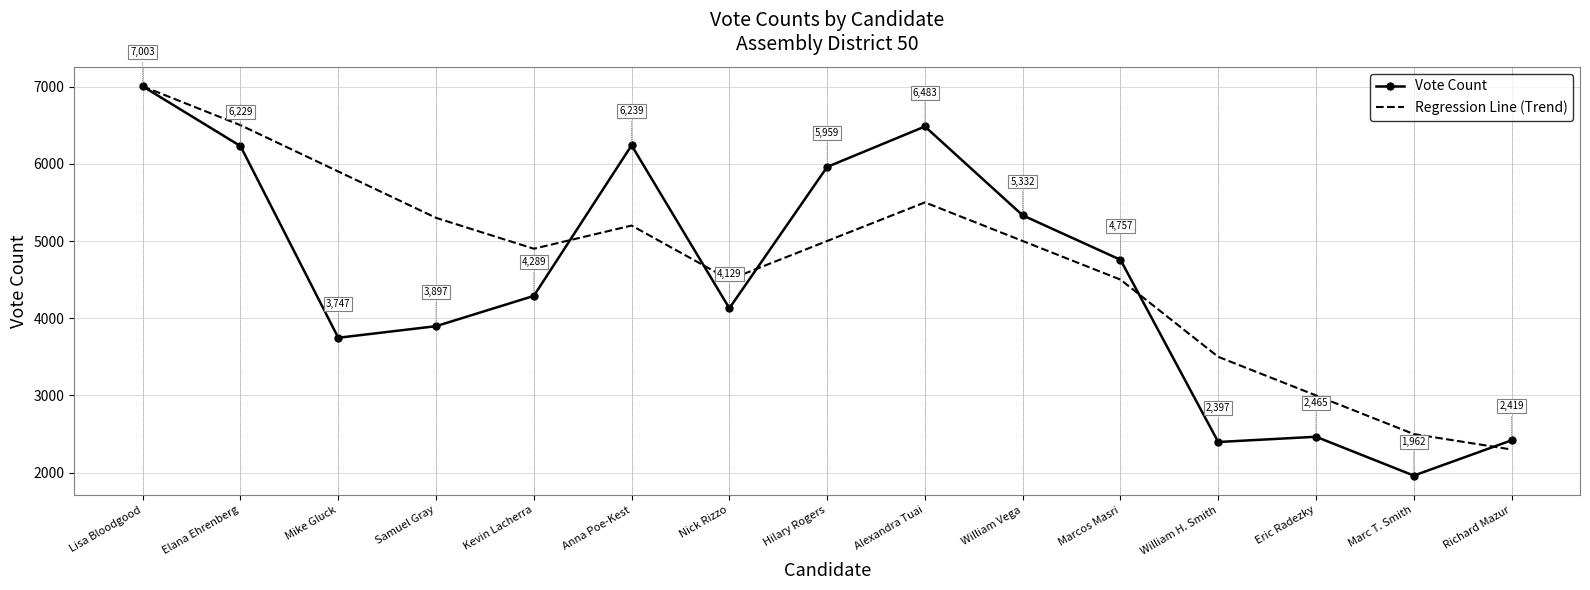

Is it true that Vote Count equals 3687 at William H. Smith?

False